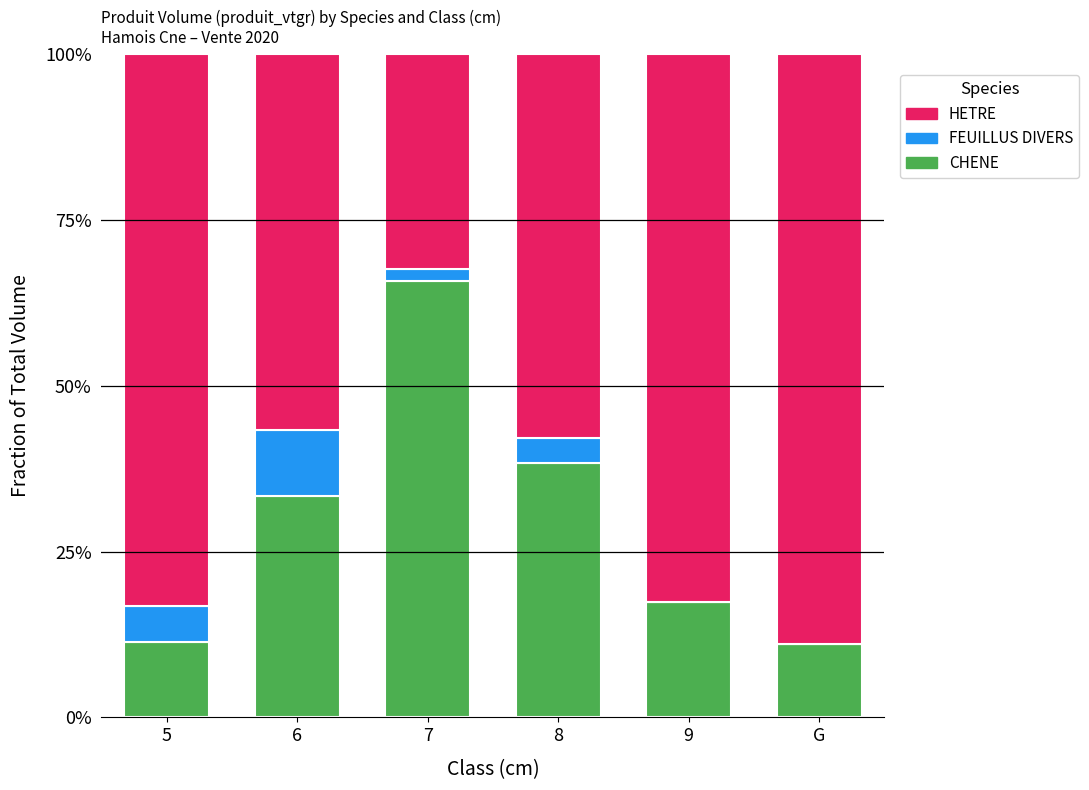

Does the chart contain stacked bars?

Yes